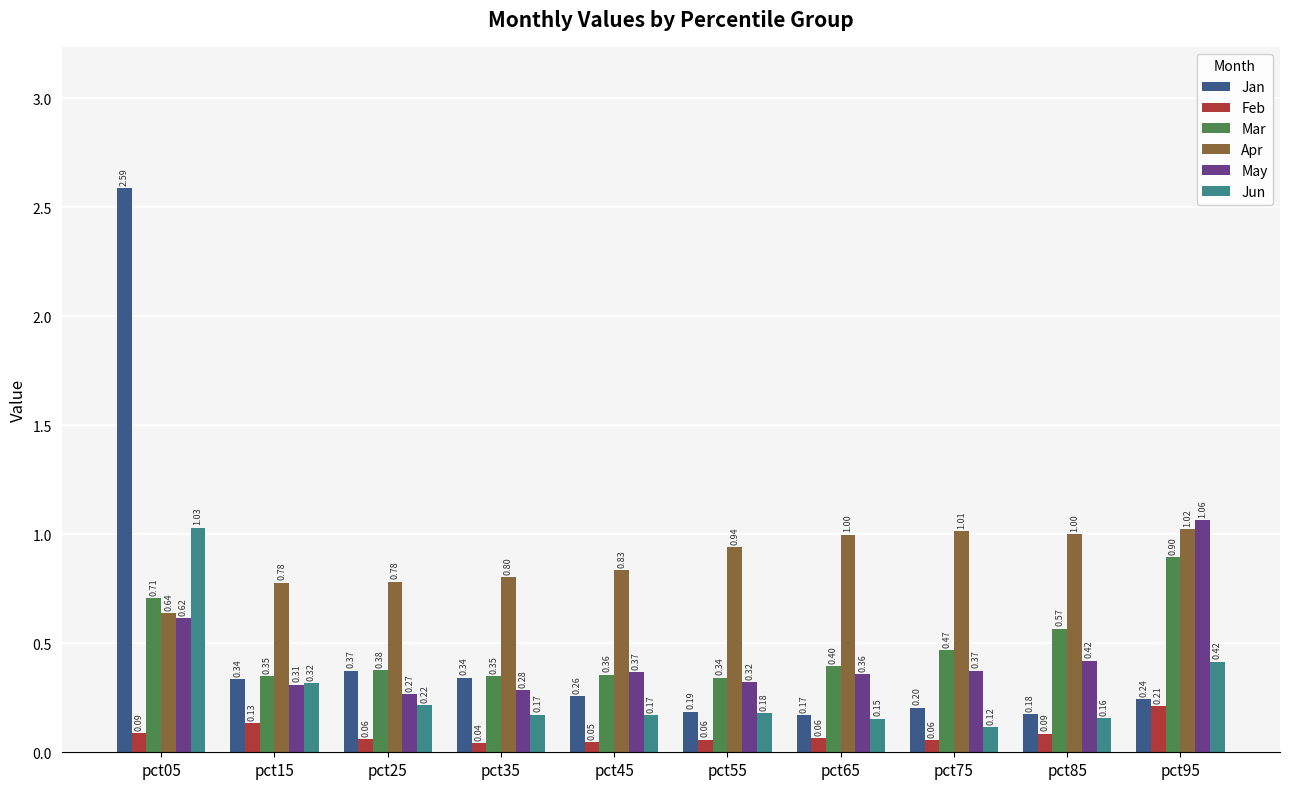

Rank the series by their maximum value, from lowest to highest.

Feb, Mar, Apr, Jun, May, Jan